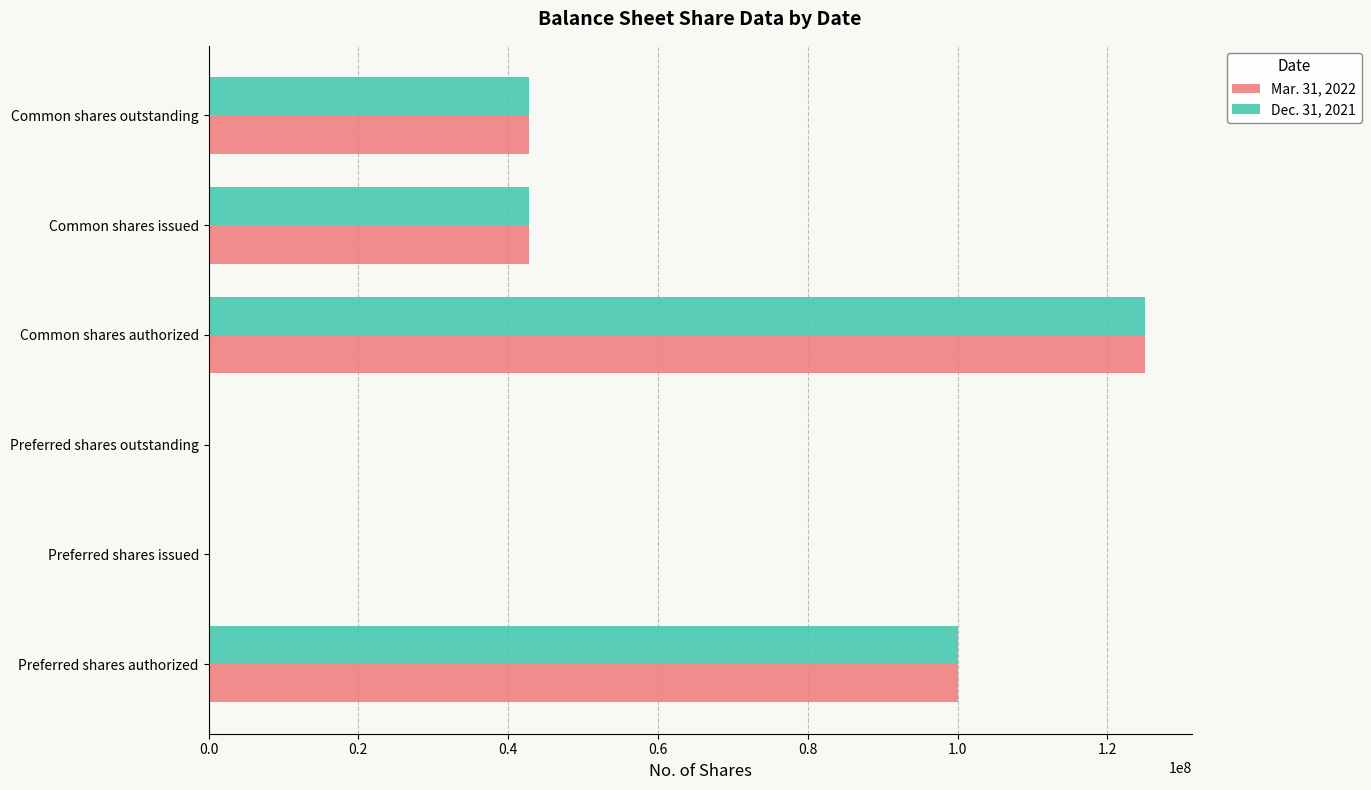

At which category is the sum across all series the highest?

Common shares authorized